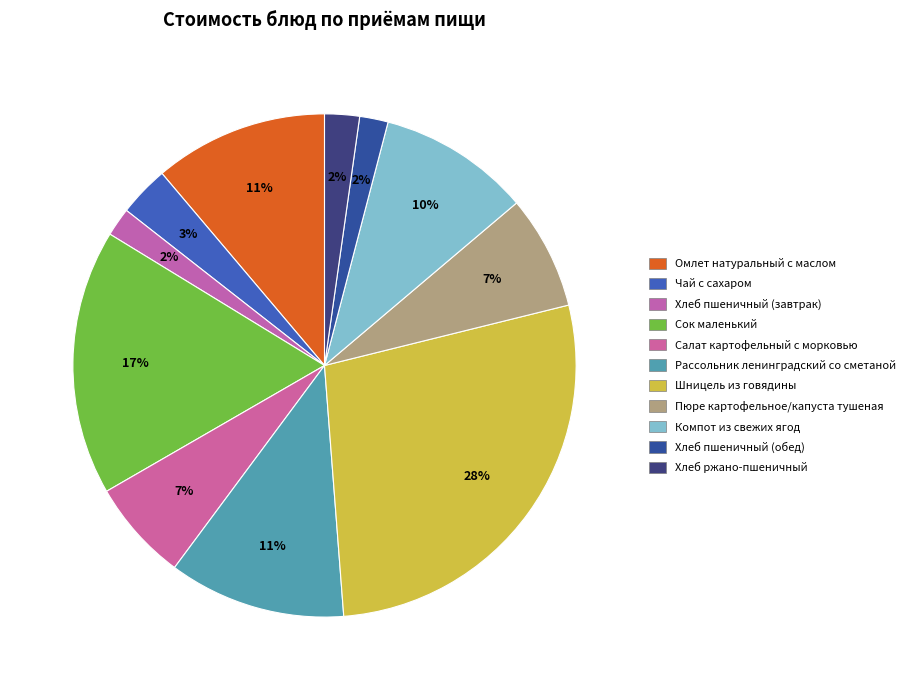

How many slices are in this pie chart?

11